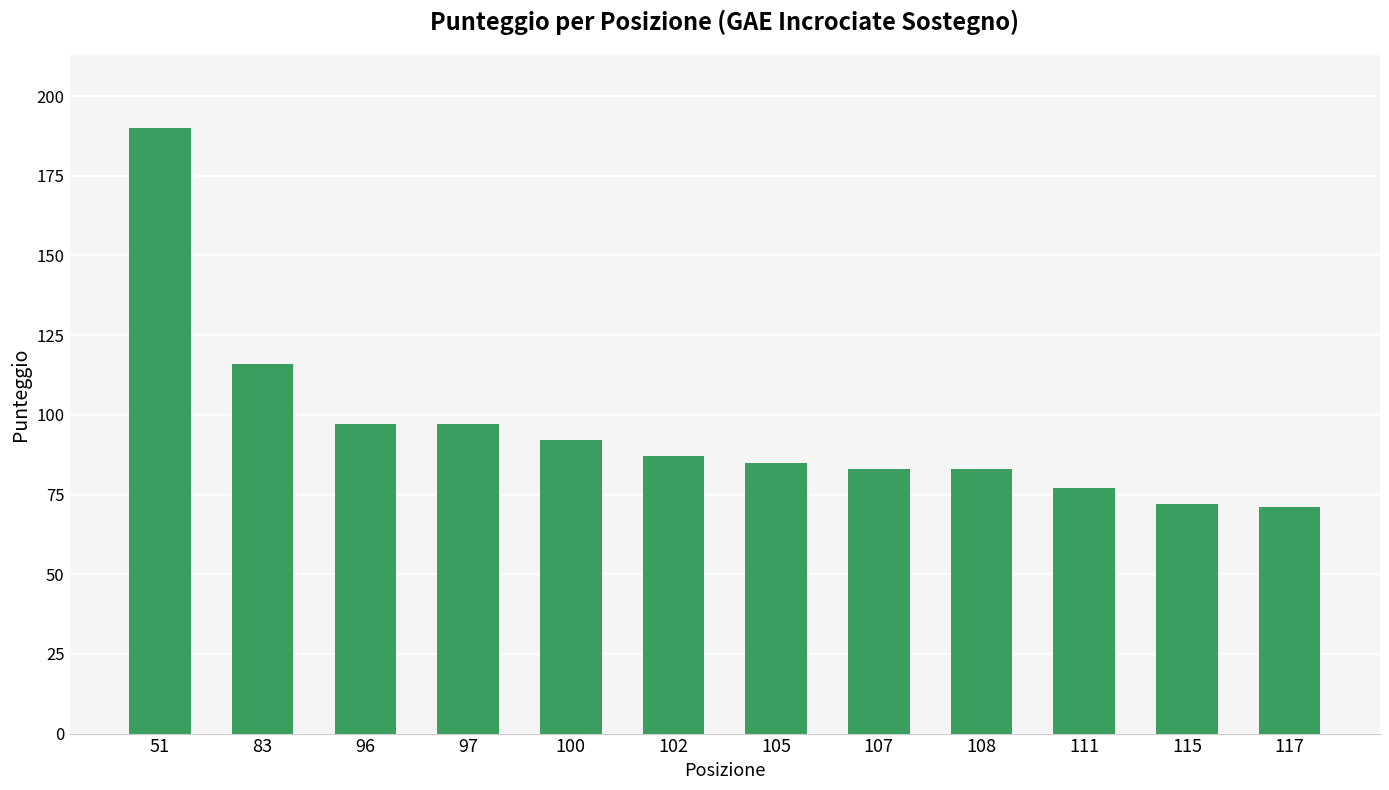

How many series are shown in this chart?

1